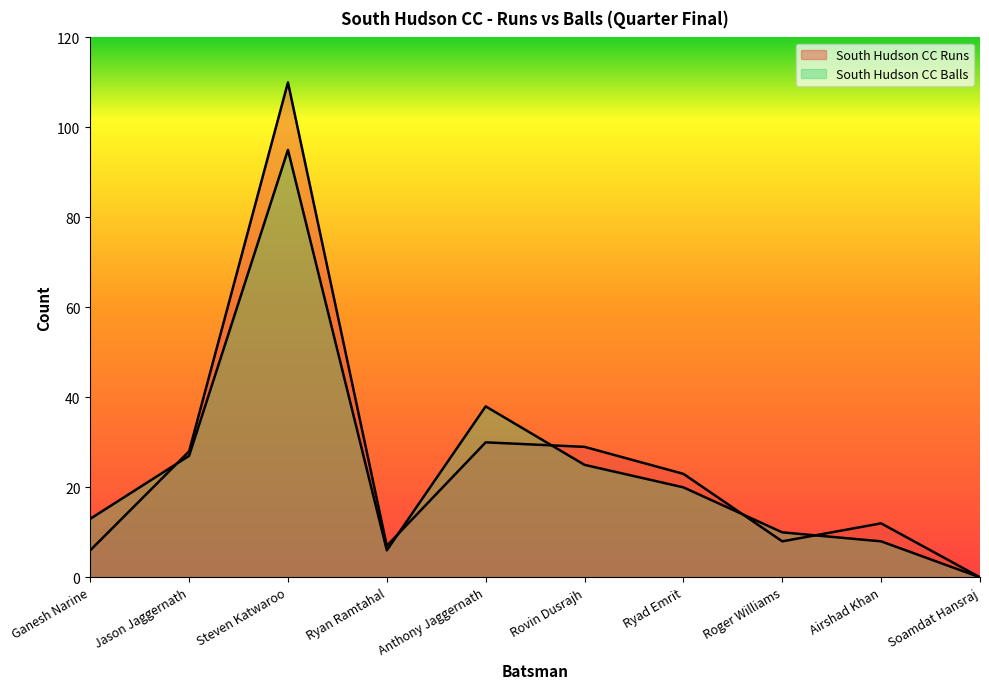

How many values in the South Hudson CC Balls series are below 20?

5